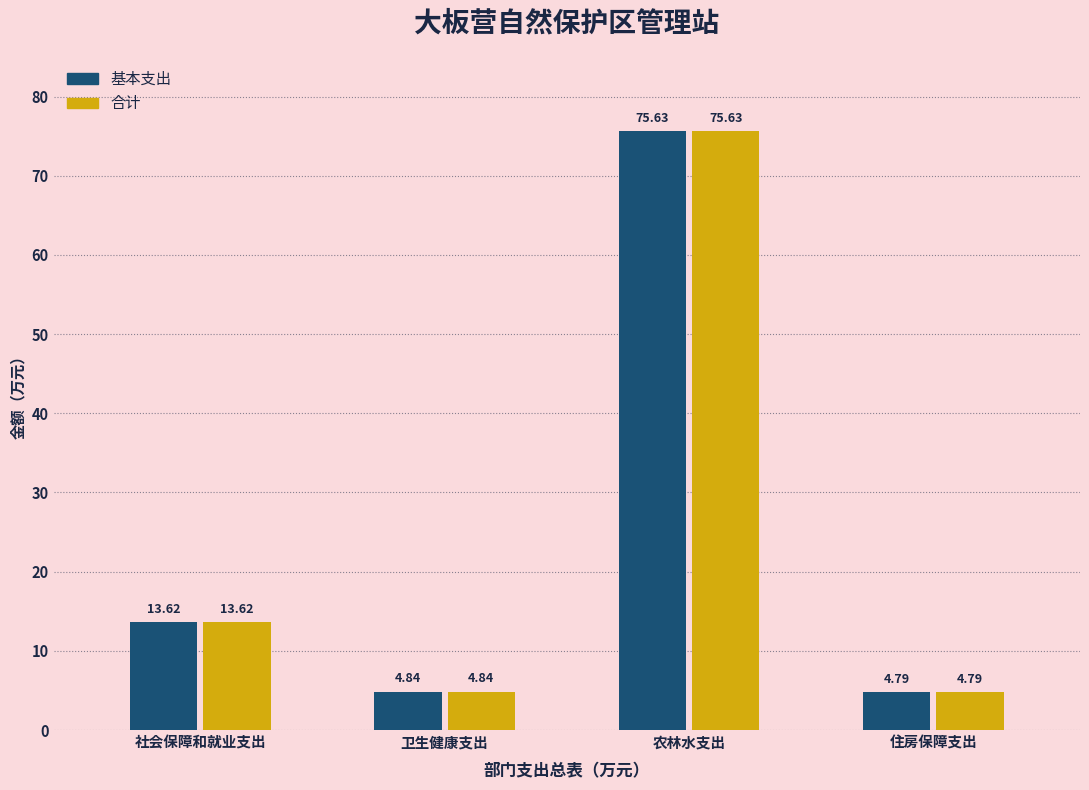

At which category is the sum across all series the highest?

农林水支出